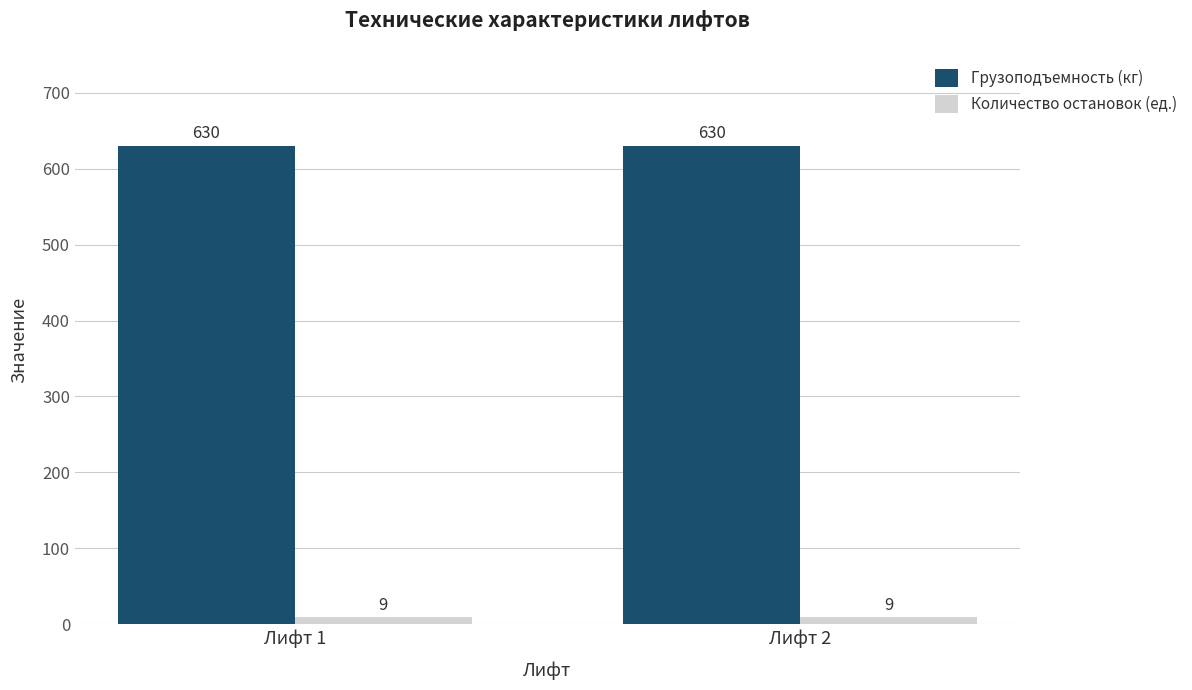

What is the spread (max minus min) of values at Лифт 2?

621